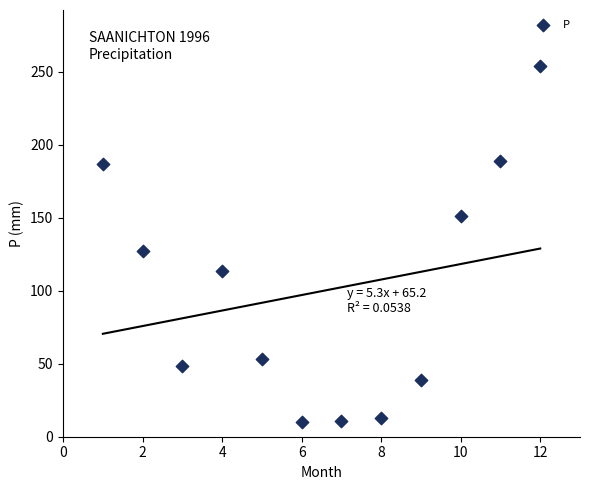

What Y value in the scatter plot is closest to 132?

127.0